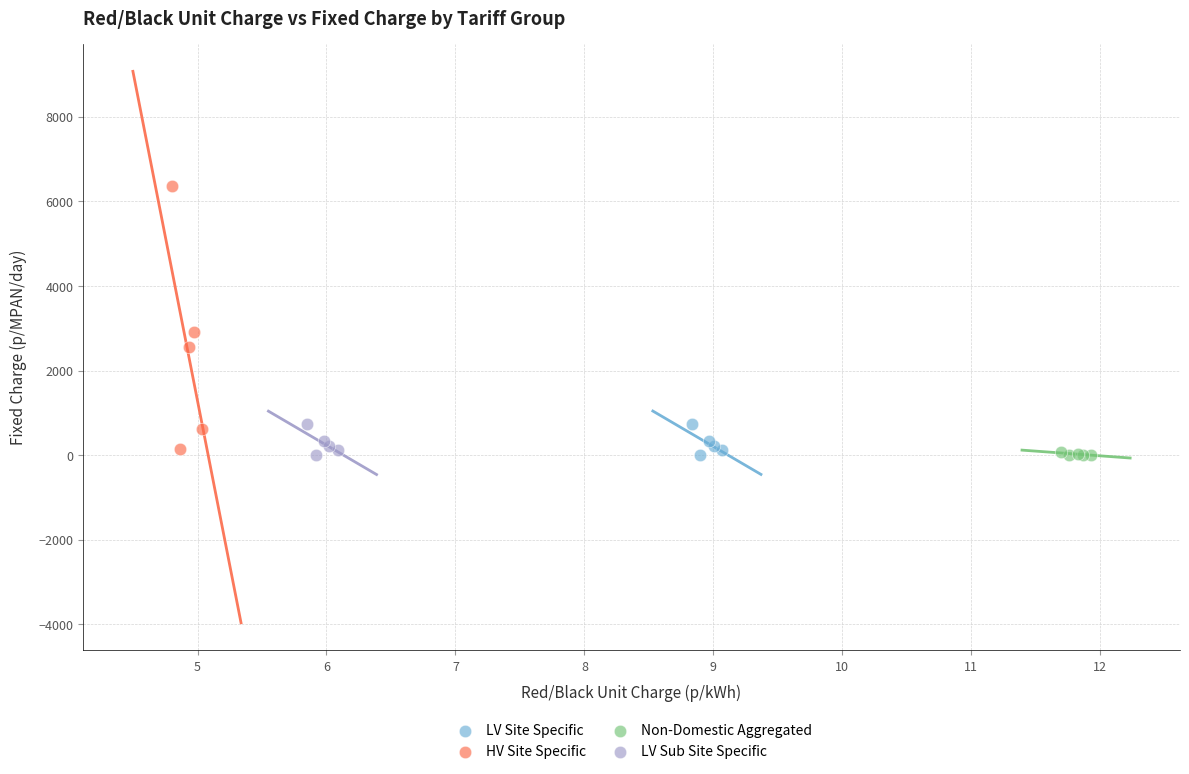

Which series has the largest Y range (max minus min)?

HV Site Specific